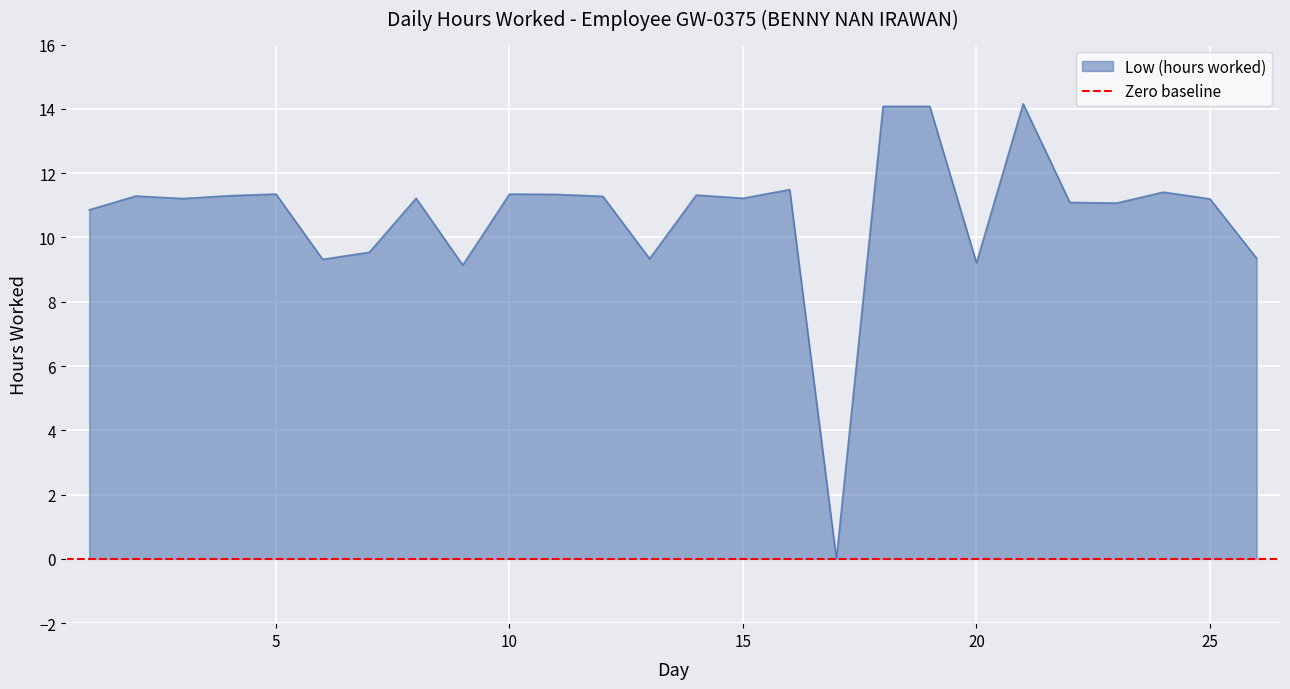

List the labels in order of value, smallest first.

17, 9, 20, 6, 13, 26, 7, 1, 23, 22, 25, 3, 8, 15, 12, 2, 4, 14, 11, 5, 10, 24, 16, 18, 19, 21